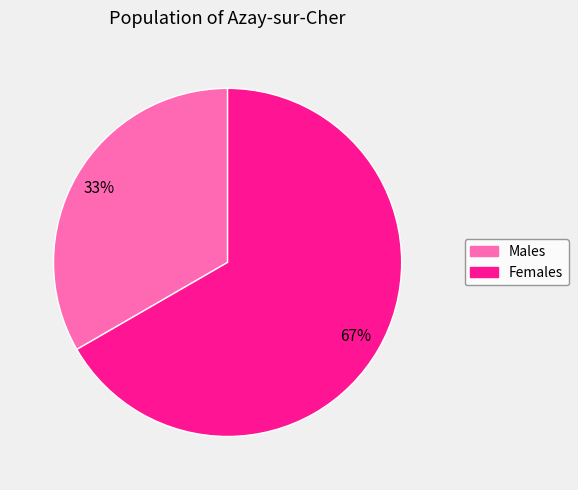

Is there any slice that represents more than half of the pie?

Yes